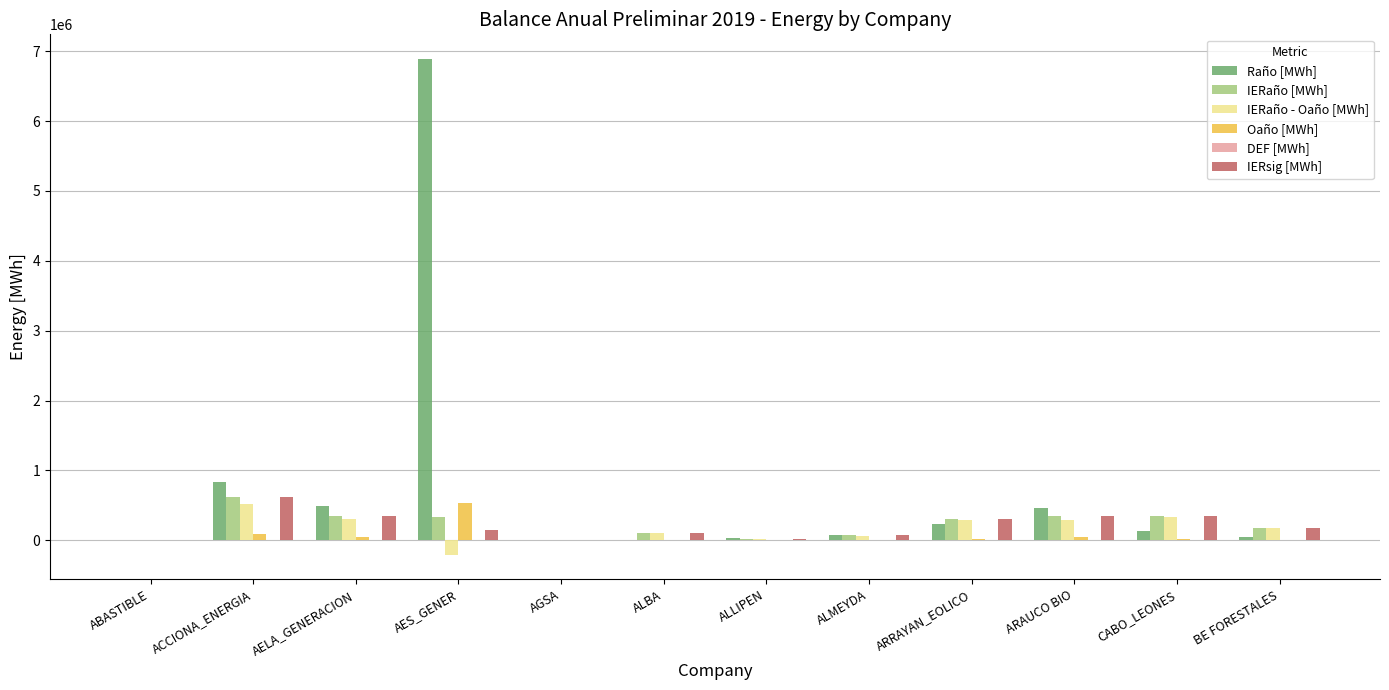

True or false: IERaño - Oaño [MWh] has a value of 293254.5 at ARAUCO BIO.

True